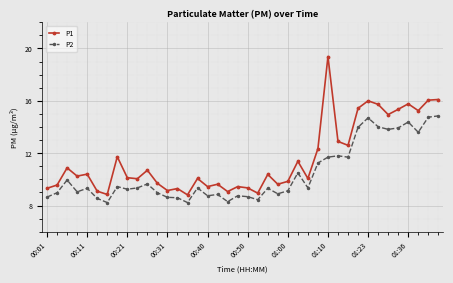

Is this an area chart (filled region under the line)?

No